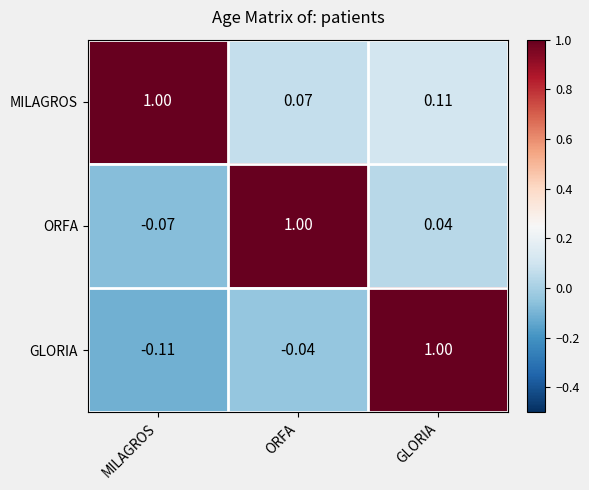

At how many categories does at least one series exceed 0?

3